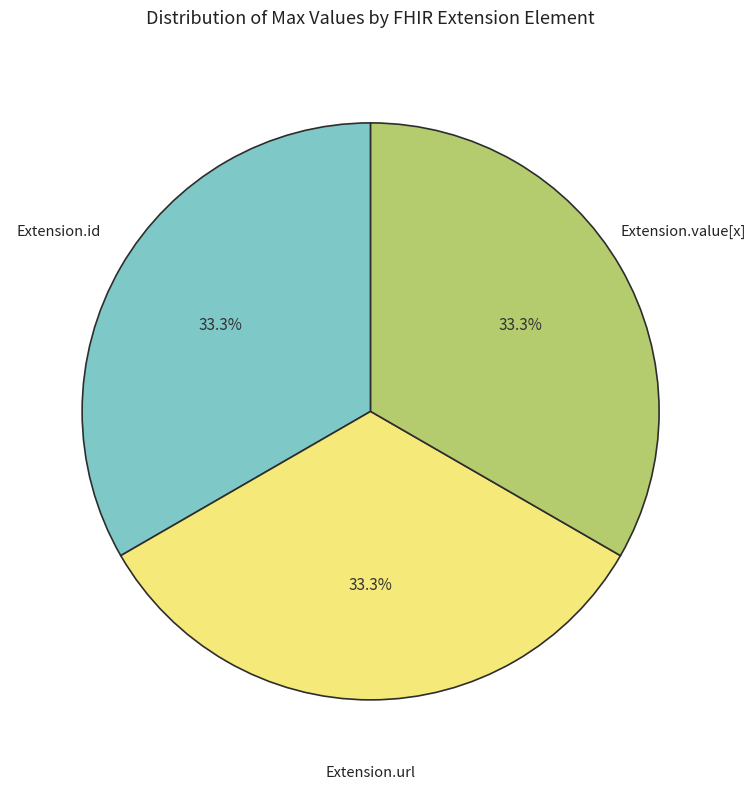

Is there a majority slice in this chart?

No